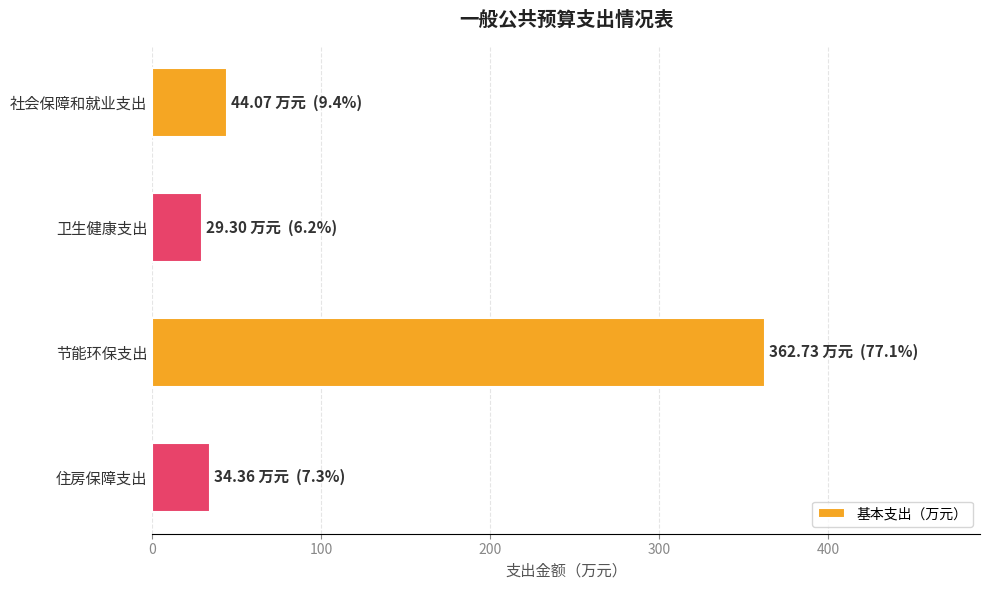

The value at 住房保障支出 is 34.4. True or false?

True